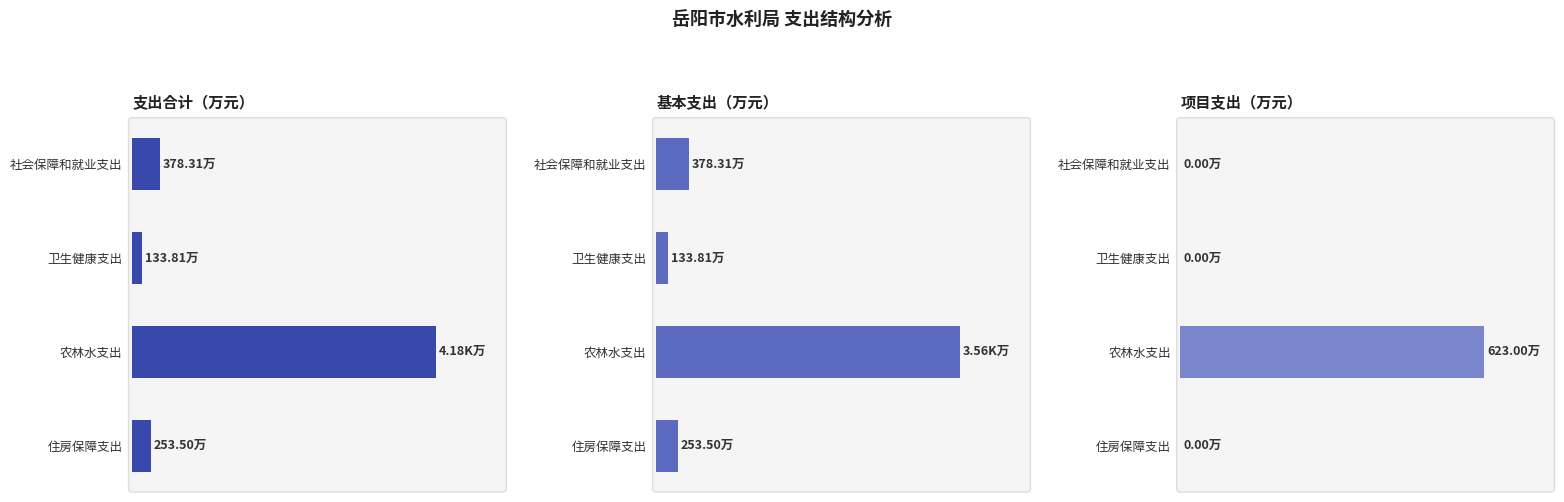

How many data points in 项目支出（万元） are above 0?

1